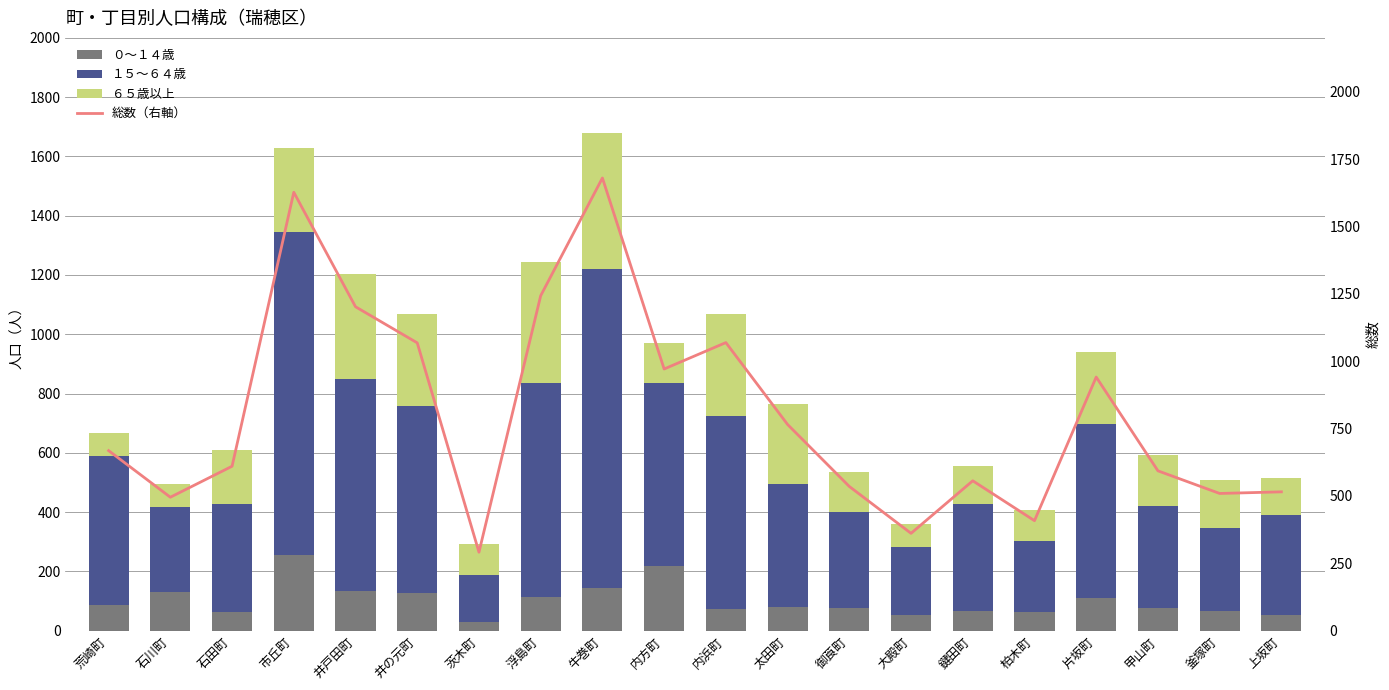

Which series has the widest spread of values?

総数（右軸）